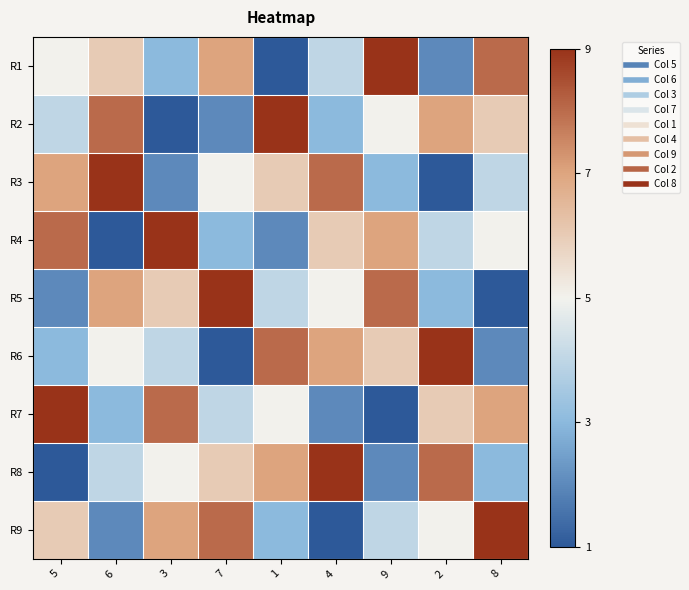

Reading left to right, transcribe all the data shown in this chart.

R1: 5=5	6=6	3=3	7=7	1=1	4=4	9=9	2=2	8=8
R2: 5=4	6=8	3=1	7=2	1=9	4=3	9=5	2=7	8=6
R3: 5=7	6=9	3=2	7=5	1=6	4=8	9=3	2=1	8=4
R4: 5=8	6=1	3=9	7=3	1=2	4=6	9=7	2=4	8=5
R5: 5=2	6=7	3=6	7=9	1=4	4=5	9=8	2=3	8=1
R6: 5=3	6=5	3=4	7=1	1=8	4=7	9=6	2=9	8=2
R7: 5=9	6=3	3=8	7=4	1=5	4=2	9=1	2=6	8=7
R8: 5=1	6=4	3=5	7=6	1=7	4=9	9=2	2=8	8=3
R9: 5=6	6=2	3=7	7=8	1=3	4=1	9=4	2=5	8=9